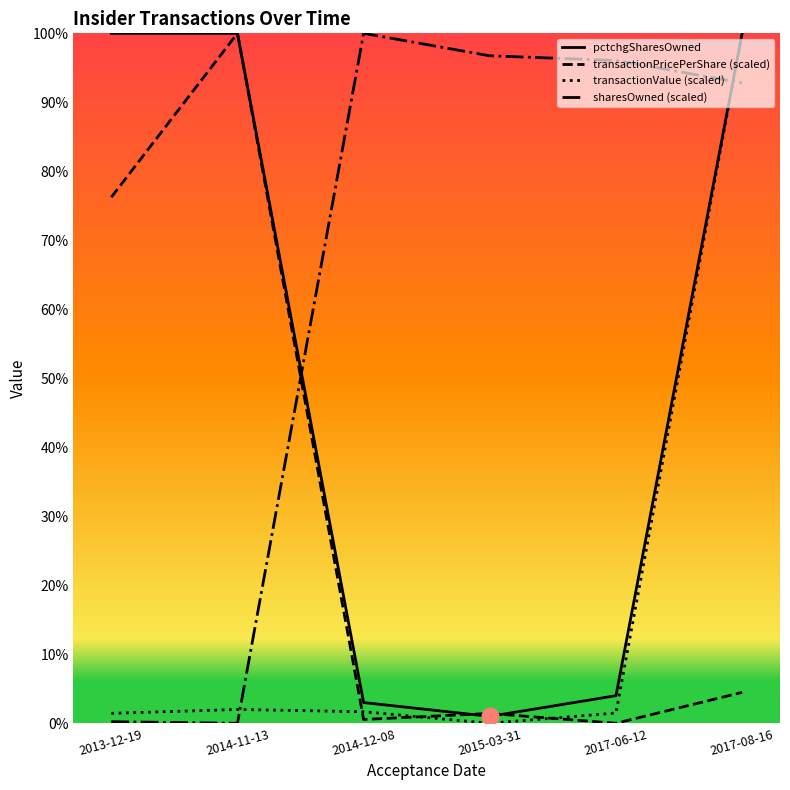

True or false: transactionValue has more than 1 interior local peaks.

False